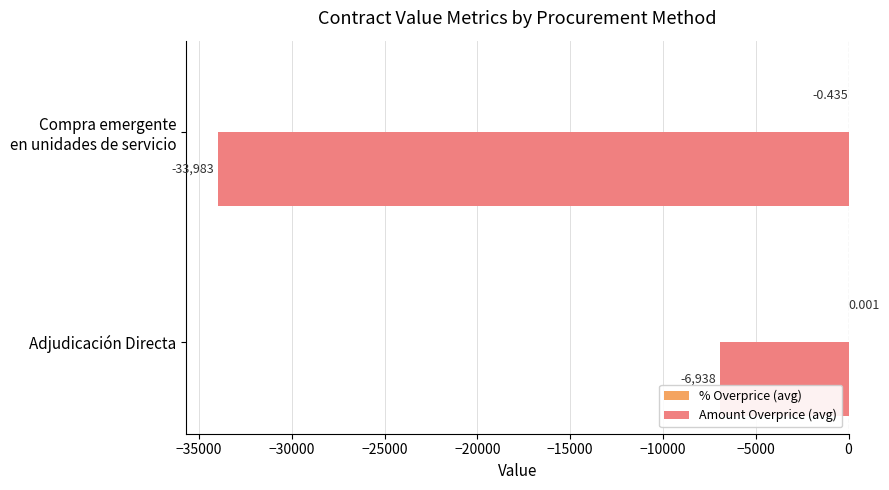

At which label does Amount Overprice (avg) reach its peak?

Adjudicación Directa